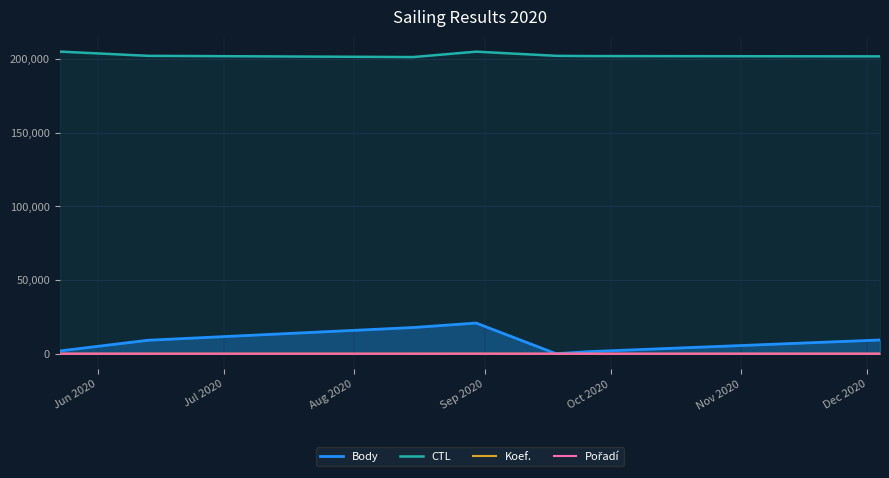

At how many categories does at least one series exceed 140182?

7